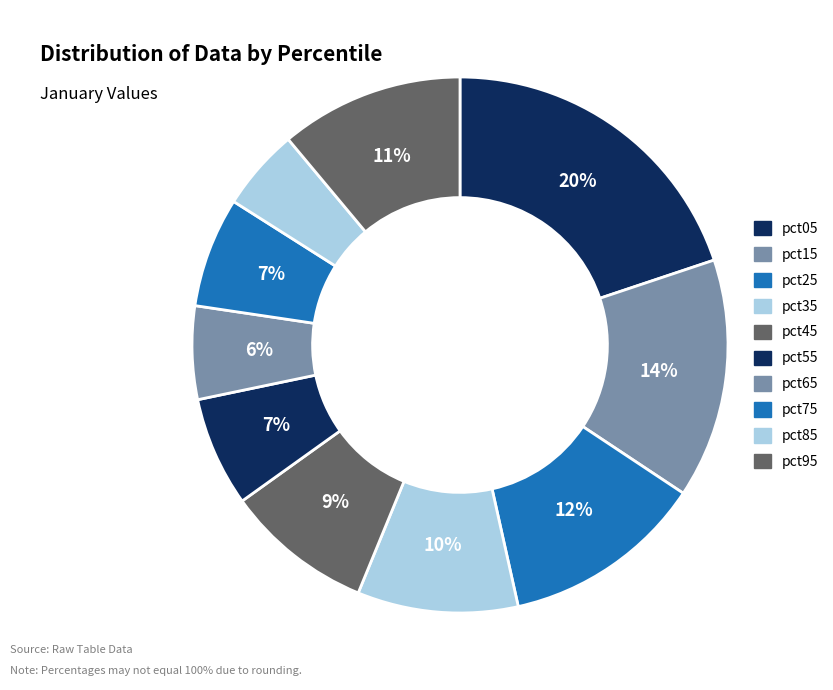

What is the smallest slice in the pie chart?

pct85